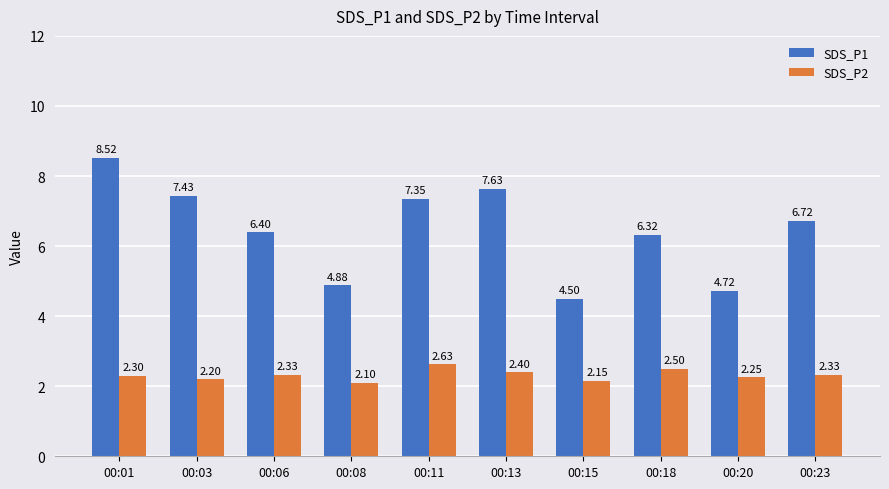

At 00:08, list the series in order from largest to smallest.

SDS_P1, SDS_P2